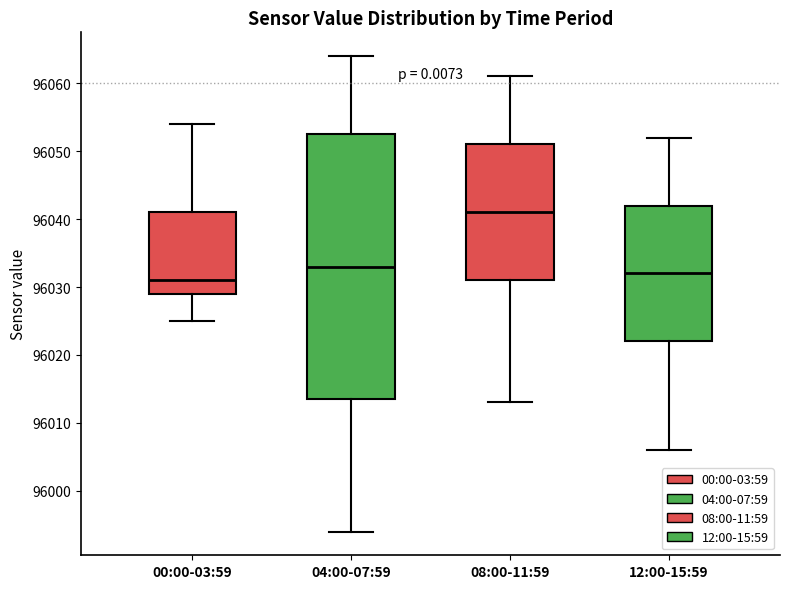

Comparing the boxes themselves (not the whiskers), which one is the tallest?

04:00-07:59